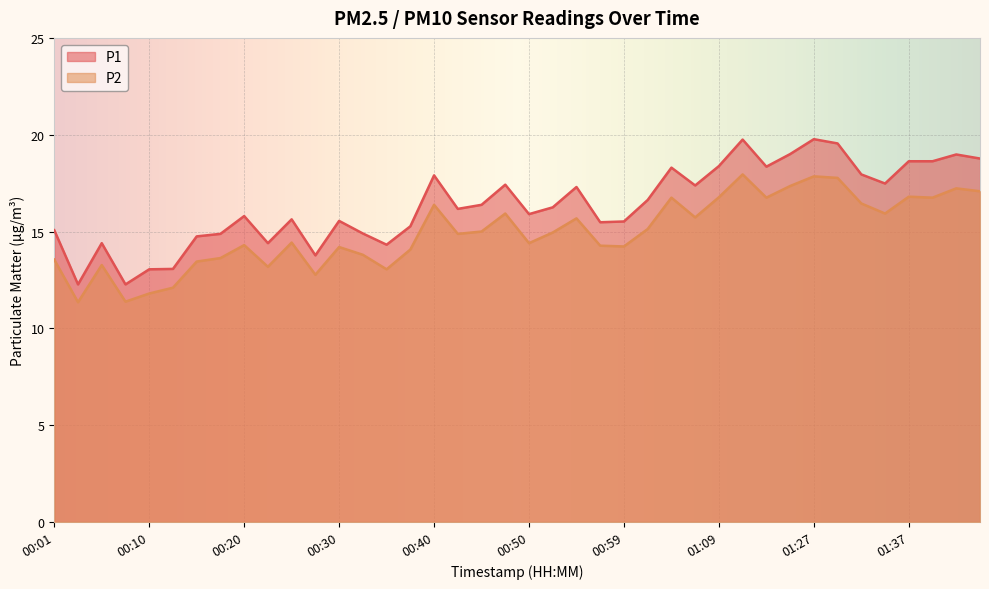

How many lines are shown in the chart?

2